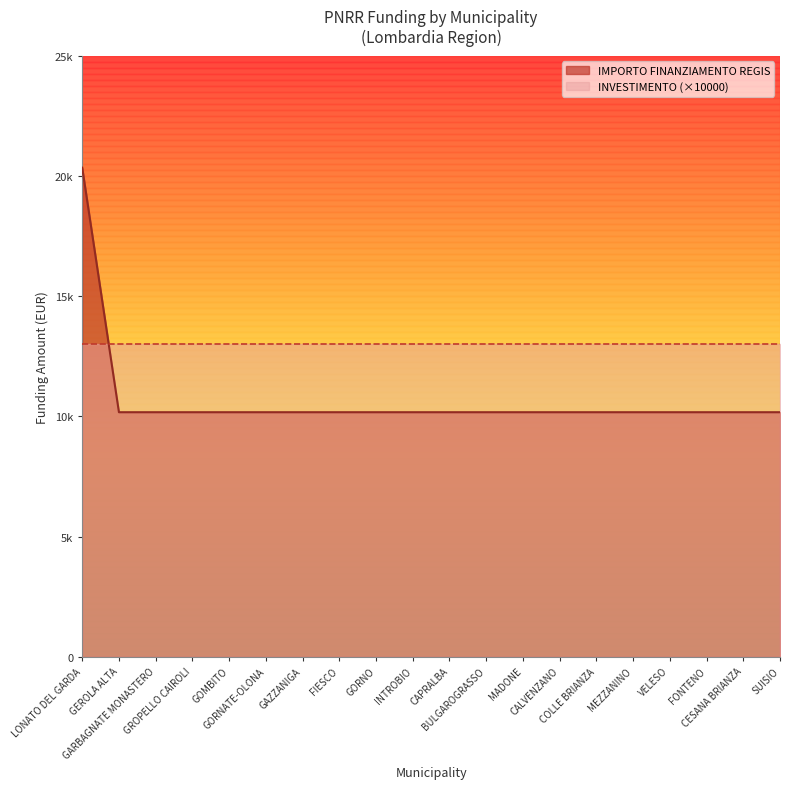

What is the label of the 12th point from the left?

BULGAROGRASSO